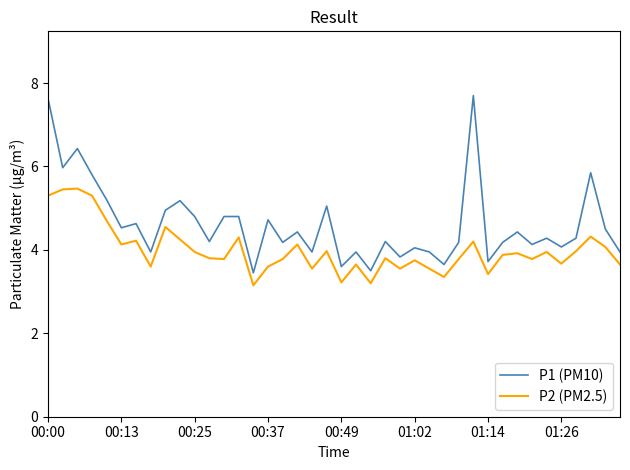

Rank the series by their average value, from lowest to highest.

P2 (PM2.5), P1 (PM10)